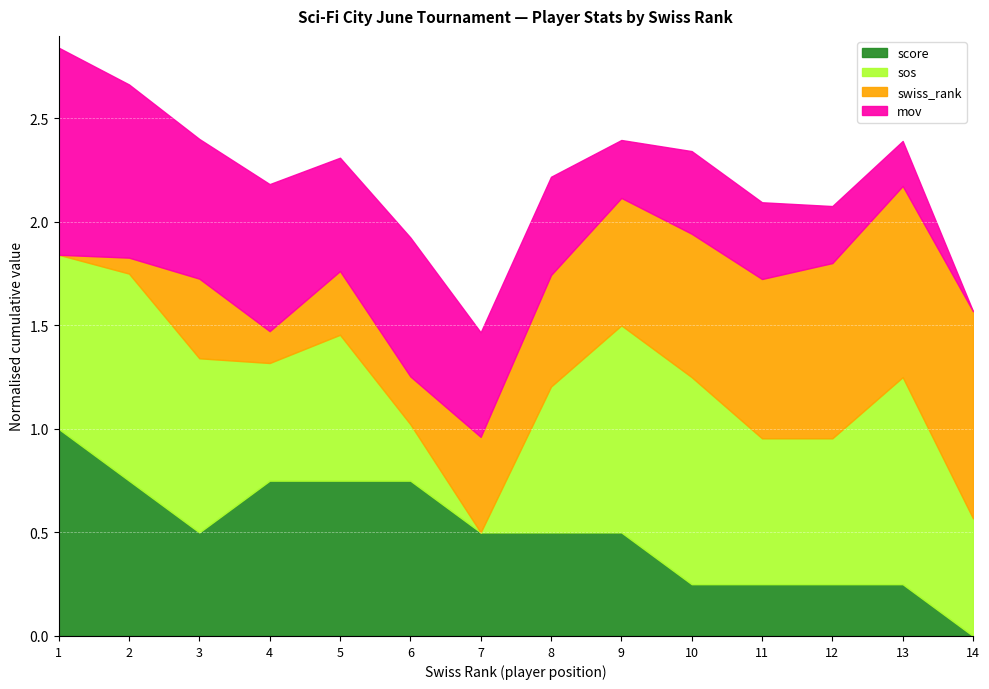

What is the total value across all series at 5?

2.3